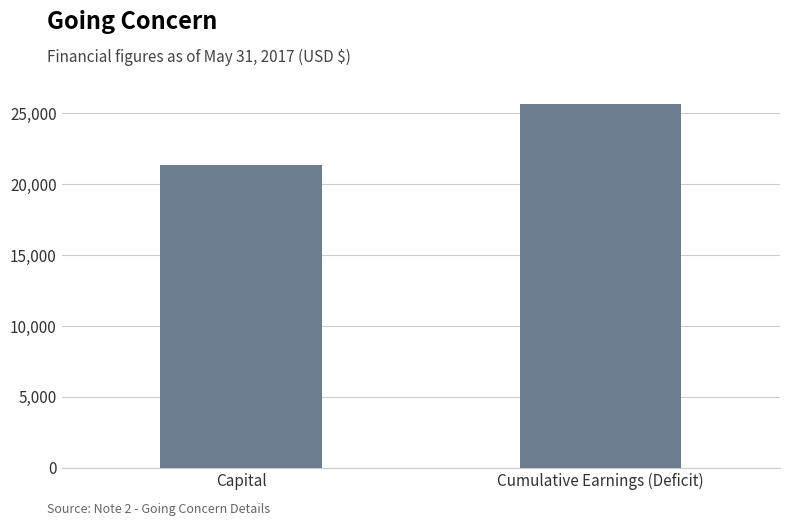

The value at Capital is 21317. True or false?

True